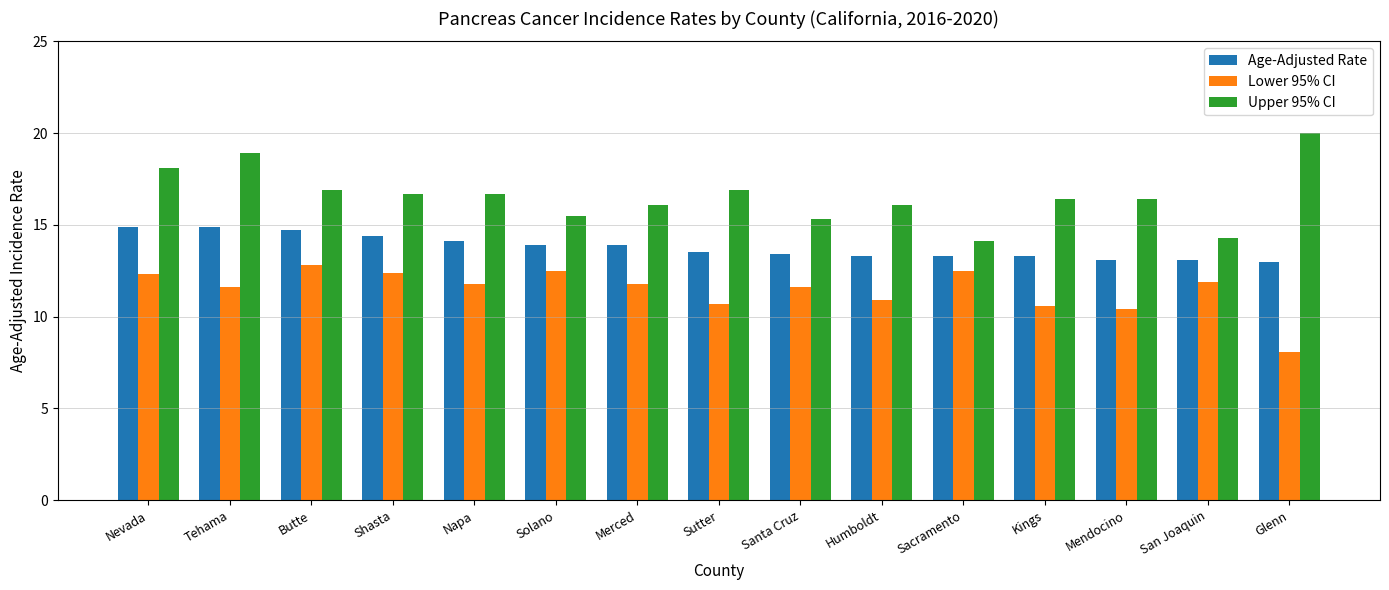

What are all the series names shown in the legend?

Age-Adjusted Rate, Lower 95% CI, Upper 95% CI